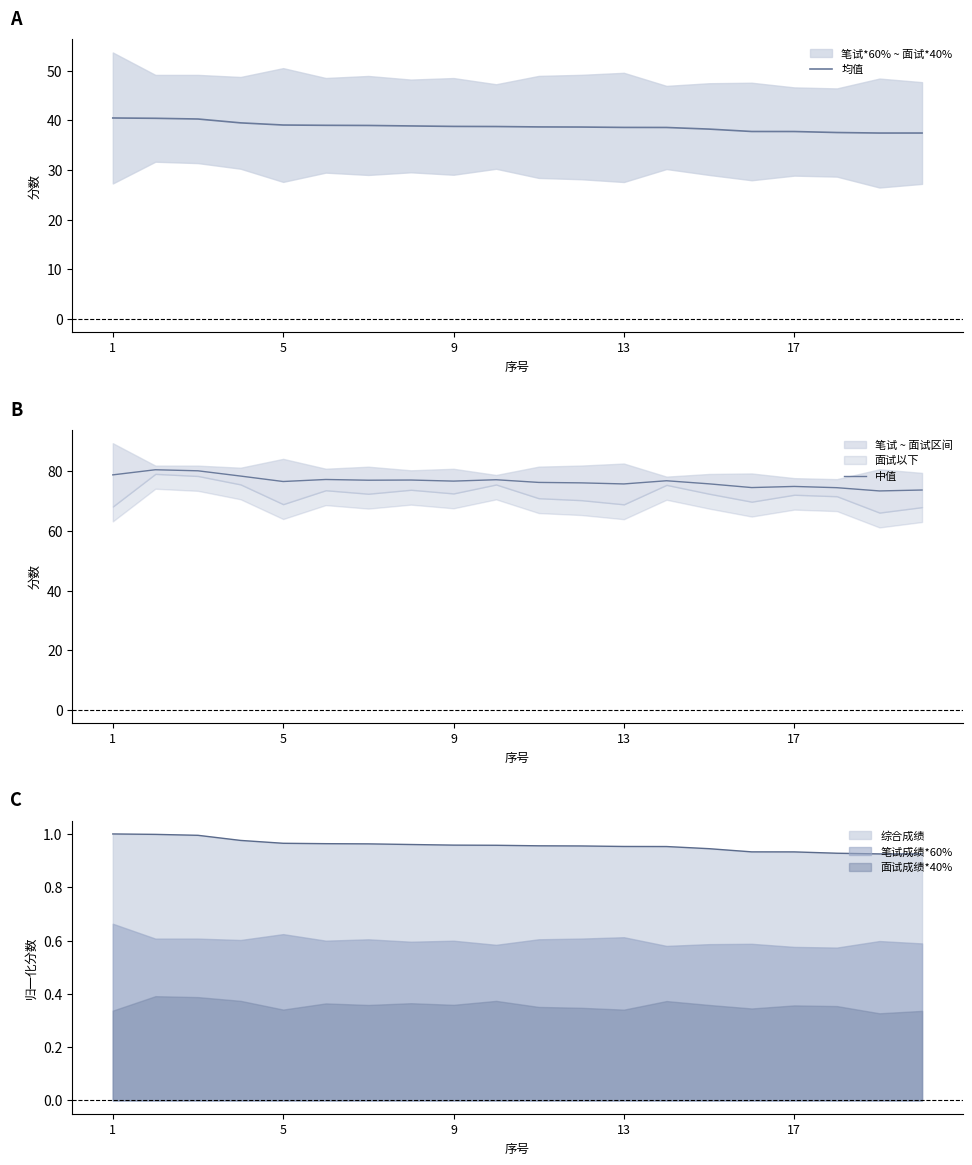

What is the maximum value for 均值?

40.5